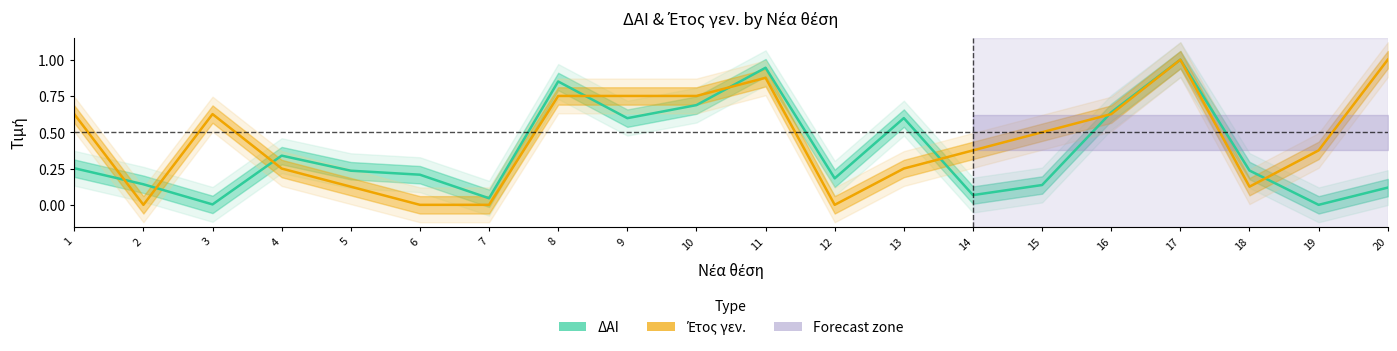

How many intersections are there between Έτος γεν. and ΔΑΙ?

8